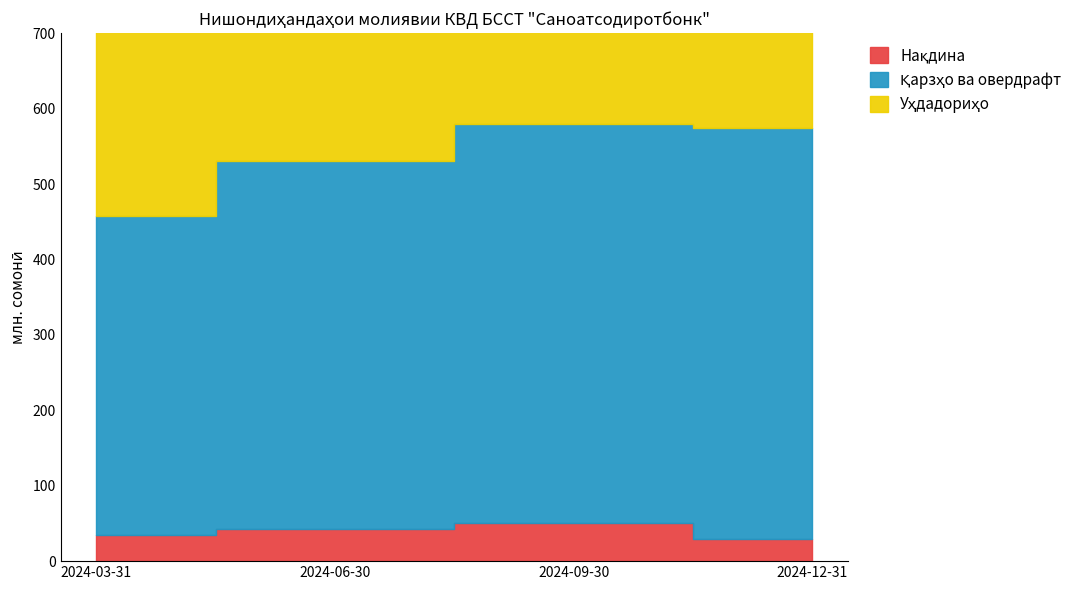

What is the value of the Нақдина point at the 1st from the left?

35.0